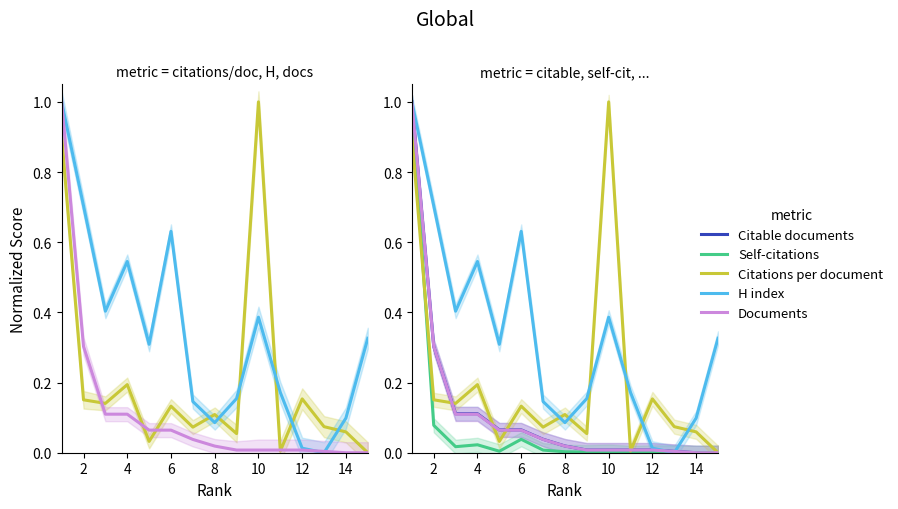

Count the number of categories in the chart.

15